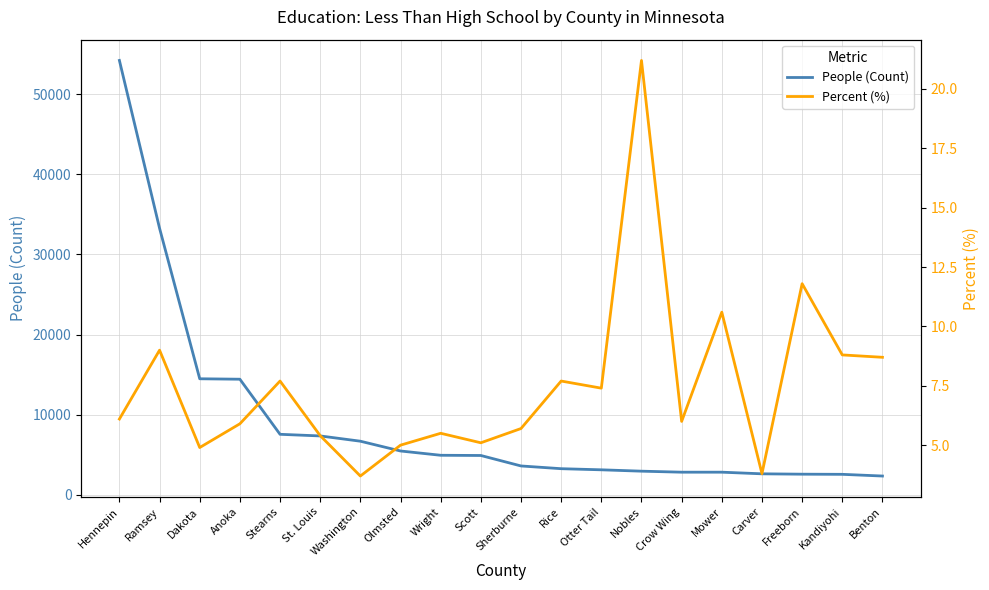

List the labels in order of Percent (%) value, largest first.

Nobles, Freeborn, Mower, Ramsey, Kandiyohi, Benton, Stearns, Rice, Otter Tail, Hennepin, Crow Wing, Anoka, Sherburne, Wright, St. Louis, Scott, Olmsted, Dakota, Carver, Washington